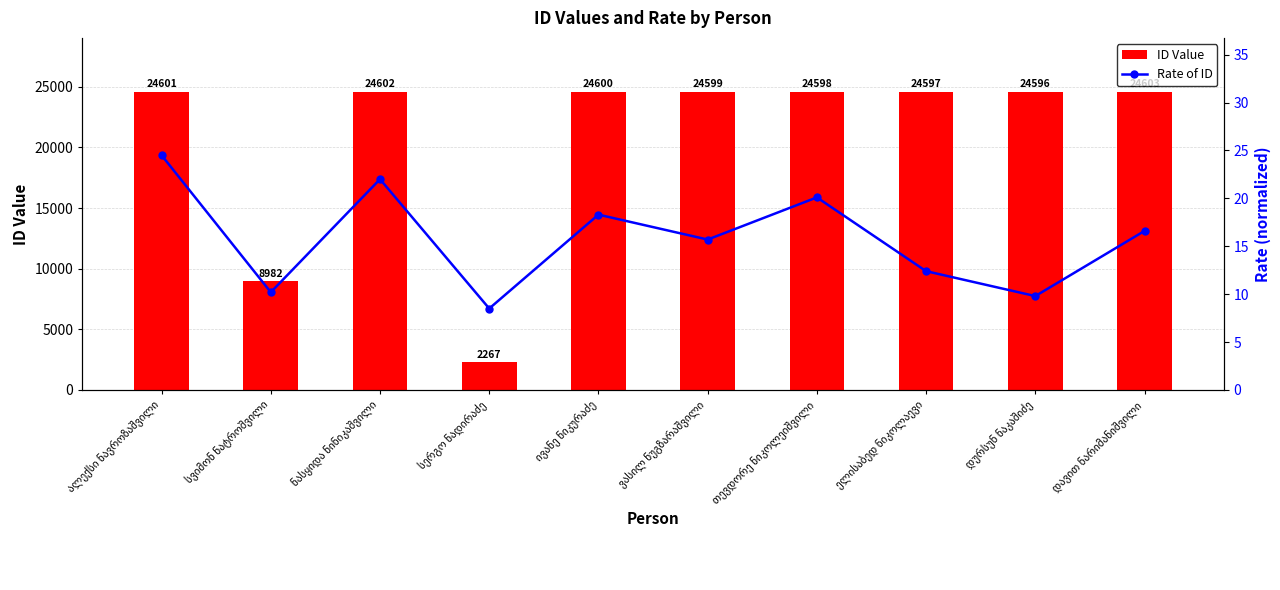

Is the value of Rate of ID at ელისაბედ ნიკოლაევი greater than the value of ID Value at სერგო ნადირაძე?

No